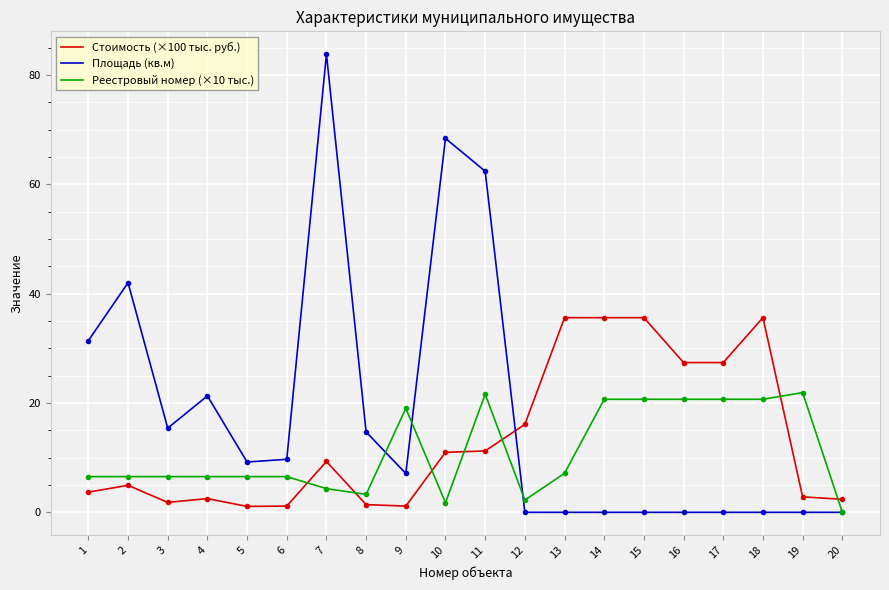

How many values in the Площадь (кв.м) series are below 9?

10